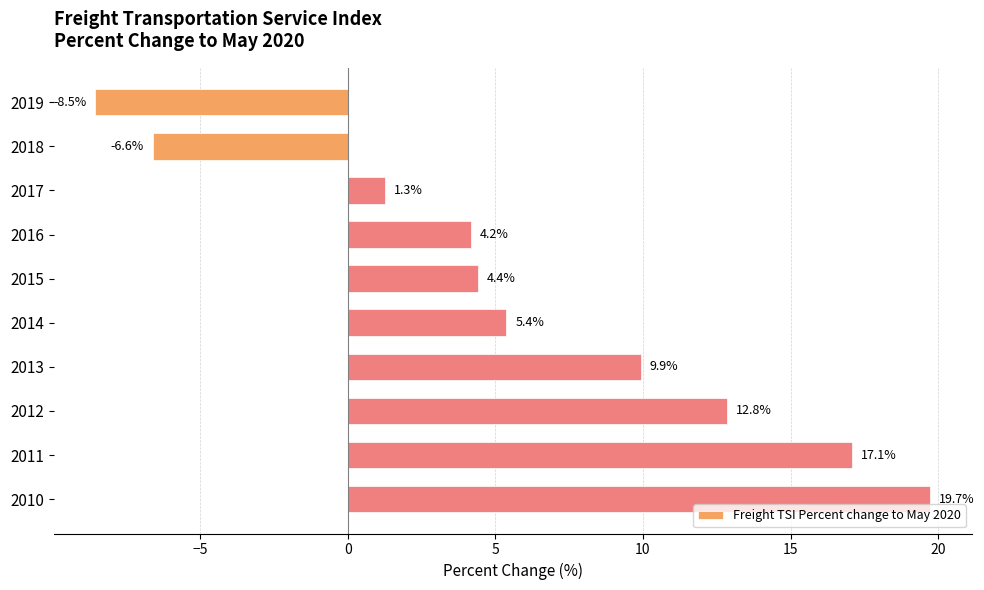

List the labels in order of value, largest first.

2010, 2011, 2012, 2013, 2014, 2015, 2016, 2017, 2018, 2019